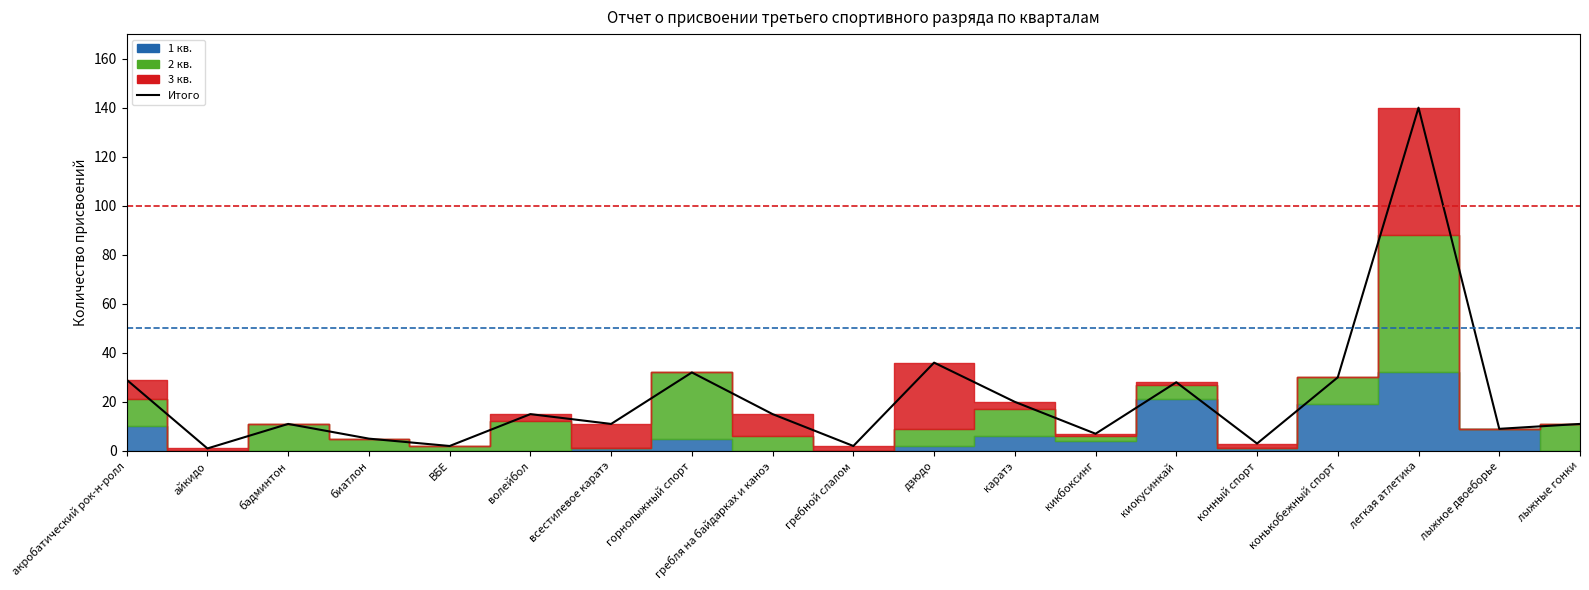

What is the value of the 8th point from the left?

32